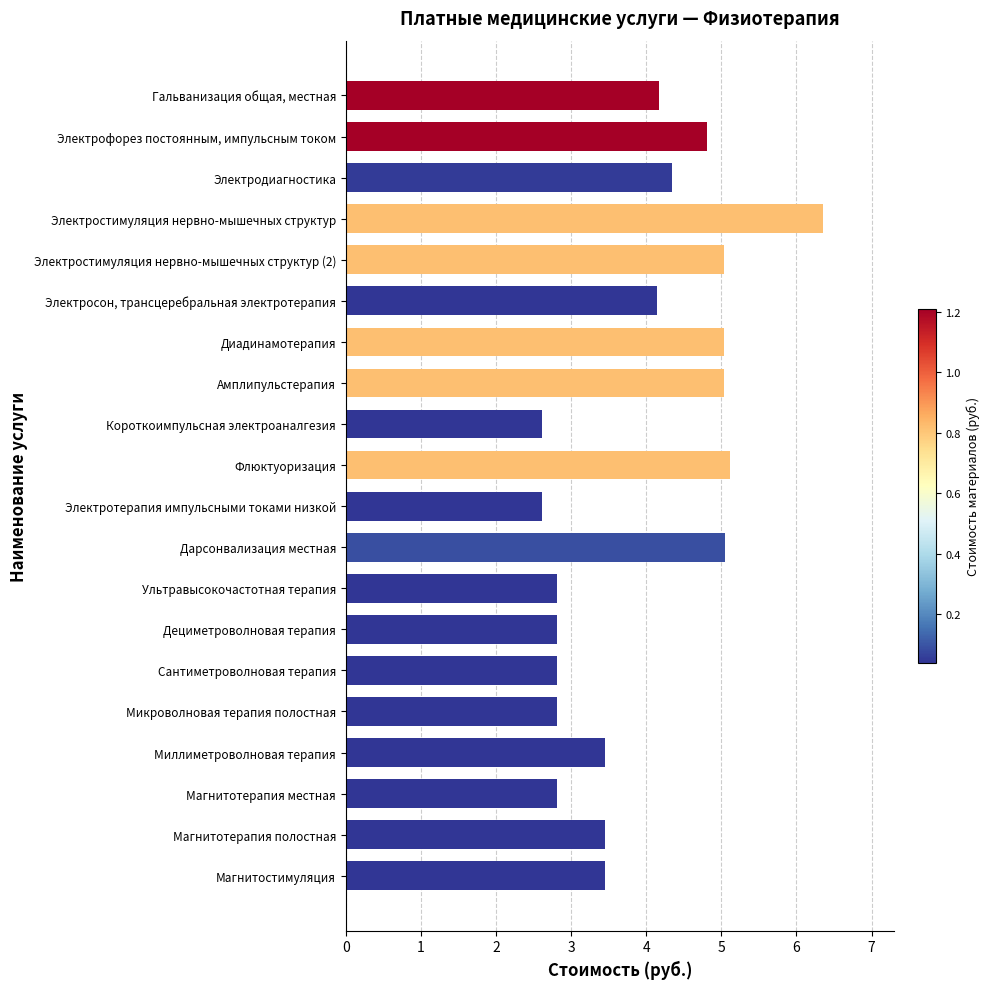

Which has a higher value, Флюктуоризация or Магнитостимуляция?

Флюктуоризация